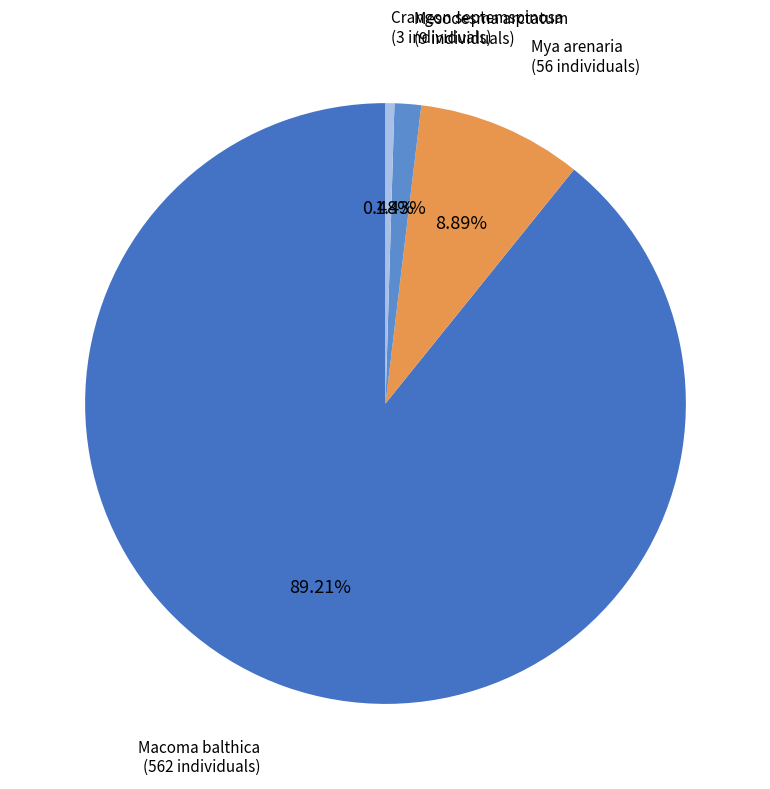

Count the number of slices in the pie.

4